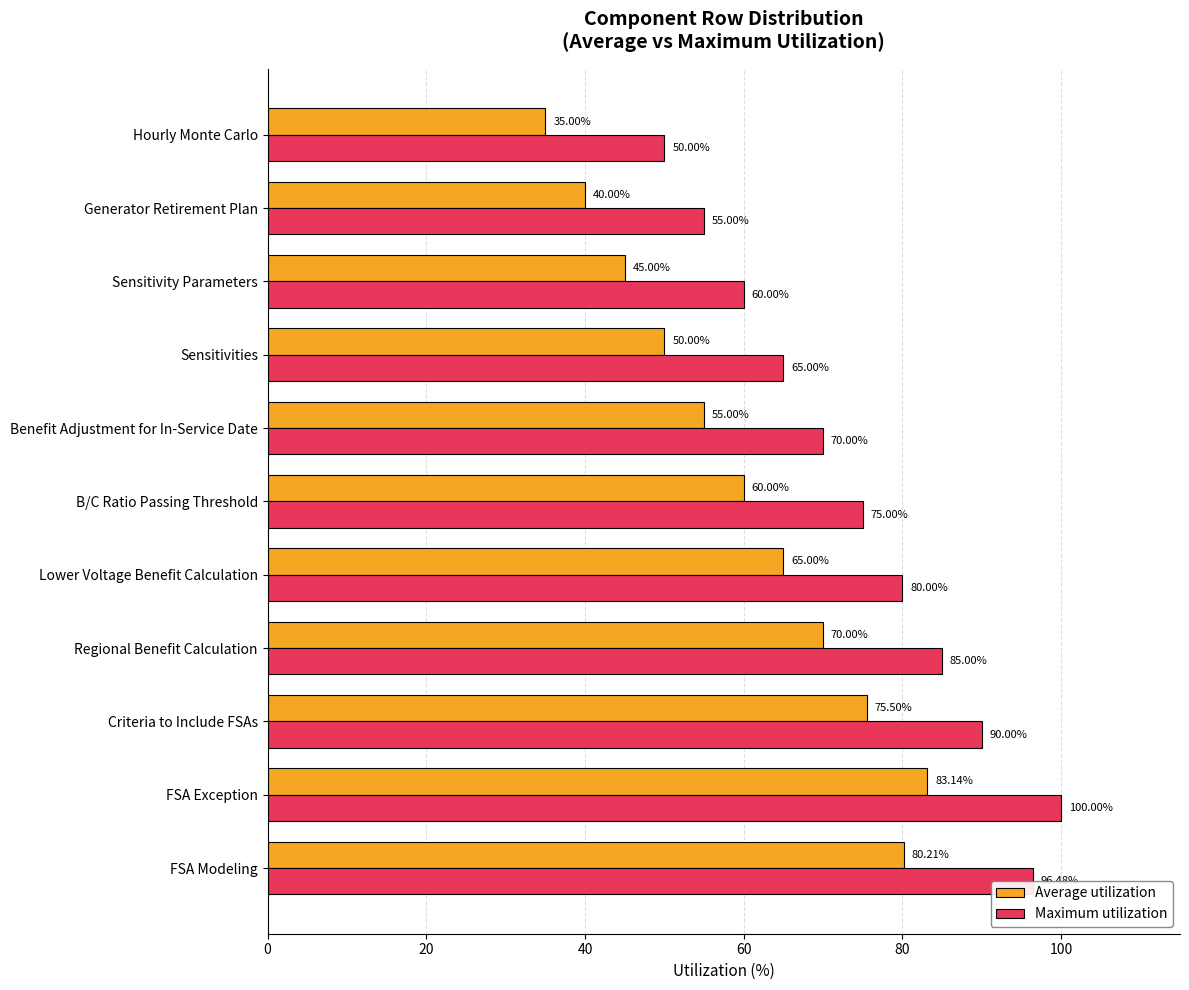

Which category has the lowest value across all series?

Hourly Monte Carlo